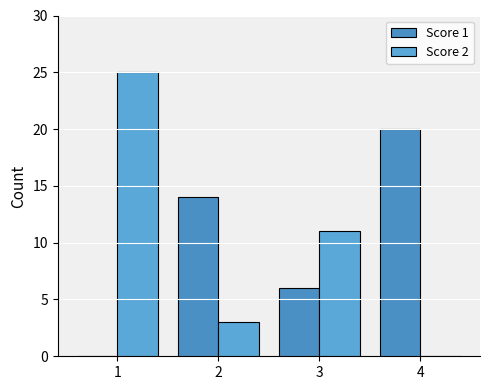

What is the maximum value for Score 1?

20